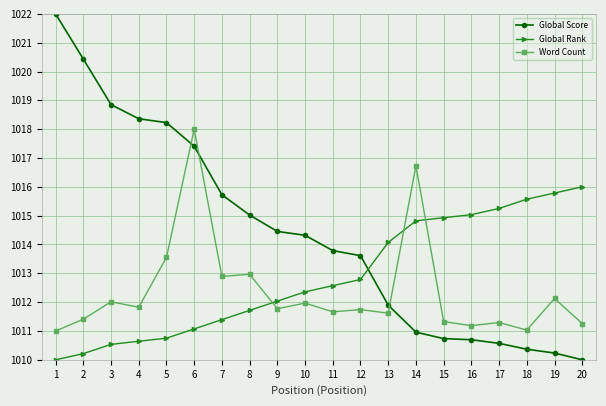

How many data points in Global Score are above 1014?

10